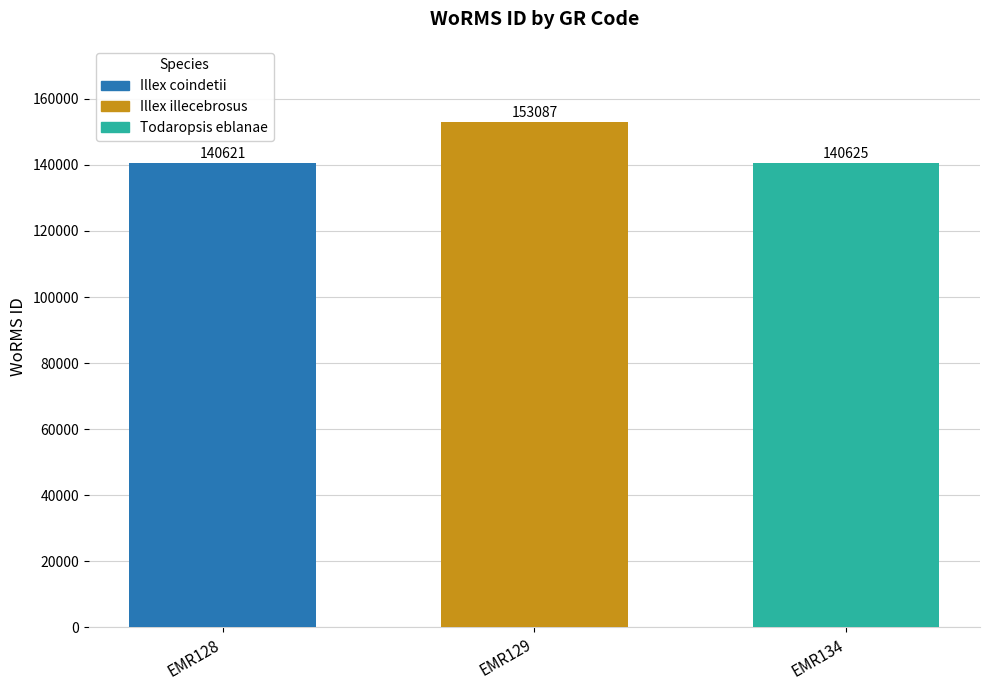

What is the difference between the highest and lowest values at EMR129?

12466